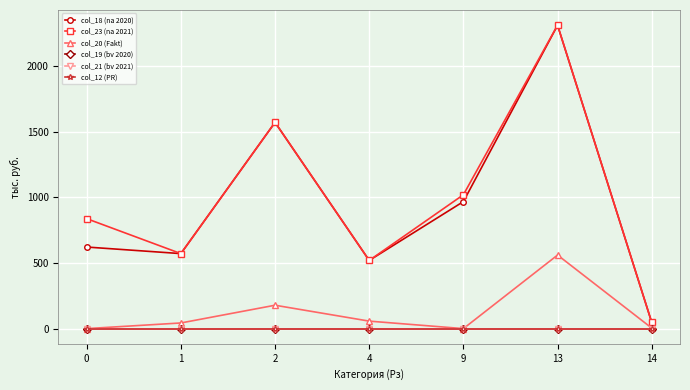

Reading left to right, what are all the values shown in this chart?

col_18 (na 2020): 0=621	1=571	2=1570	4=519	9=967	13=2309	14=47
col_23 (na 2021): 0=837	1=571	2=1570	4=519	9=1019	13=2310	14=47
col_20 (Fakt): 0=0	1=43	2=178	4=57	9=0	13=560	14=4
col_19 (bv 2020): 0=0	1=0	2=0	4=0	9=0	13=0	14=0
col_21 (bv 2021): 0=0	1=0	2=0	4=0	9=0	13=0	14=0
col_12 (PR): 0=0	1=0	2=0	4=0	9=0	13=0	14=0